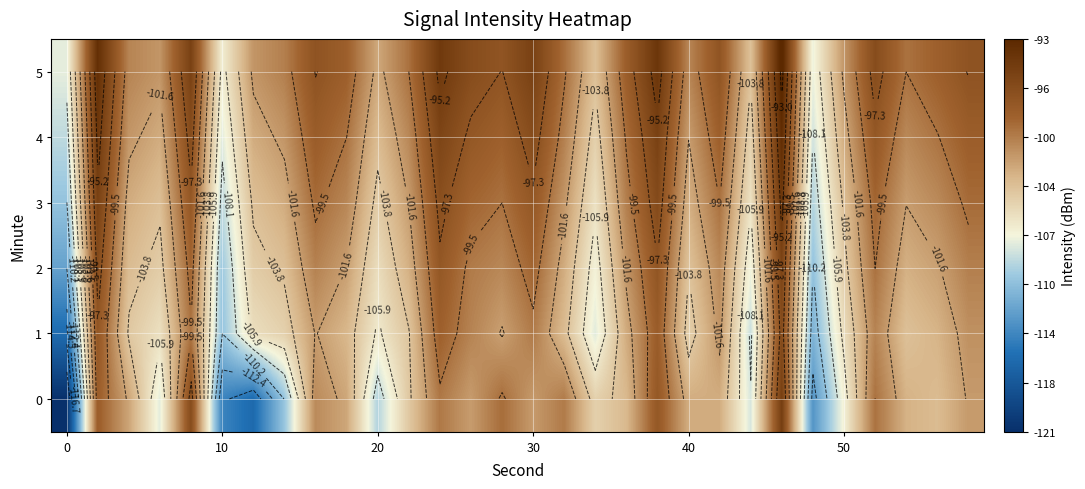

Count the number of data series in this chart.

6